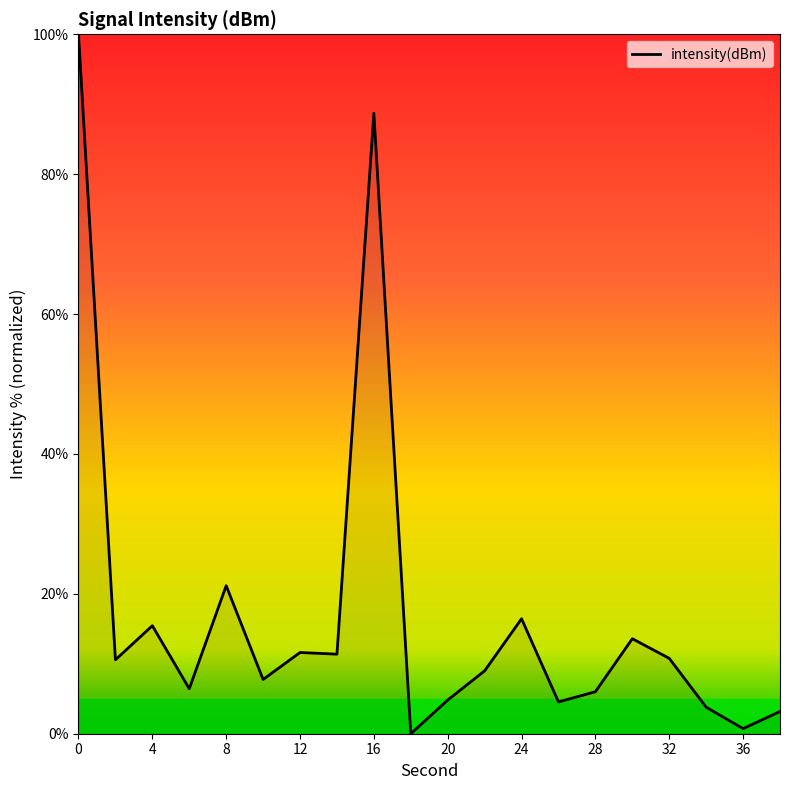

What is the difference between the maximum and minimum values?

100.0